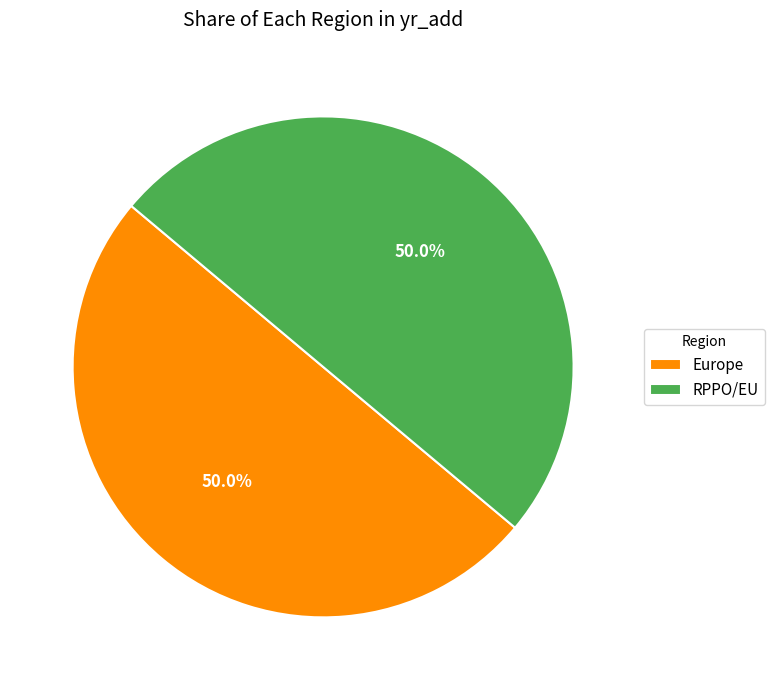

How much of the chart is everything except RPPO/EU?

50.0%